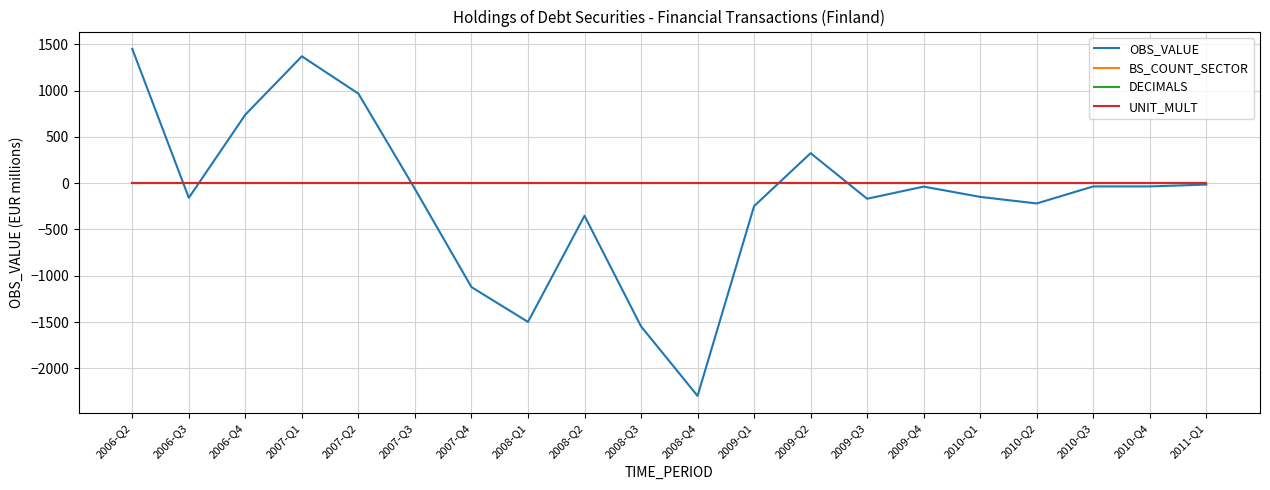

What is the difference between the highest and lowest values at 2010-Q2?

225